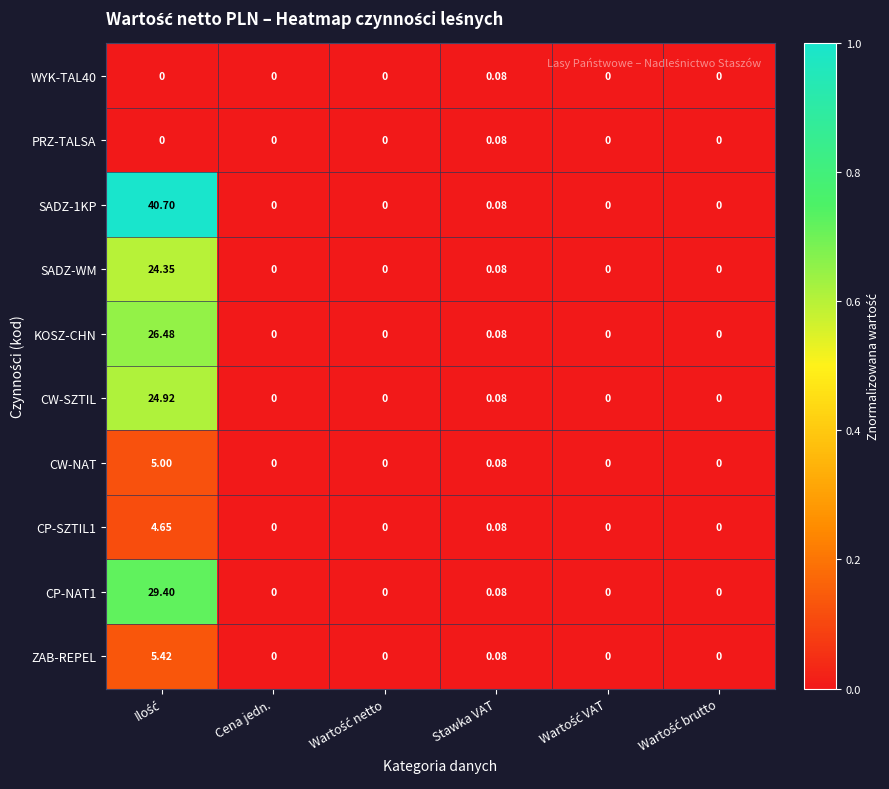

Is the value of ZAB-REPEL at Stawka VAT greater than the value of CP-NAT1 at Cena jedn.?

Yes